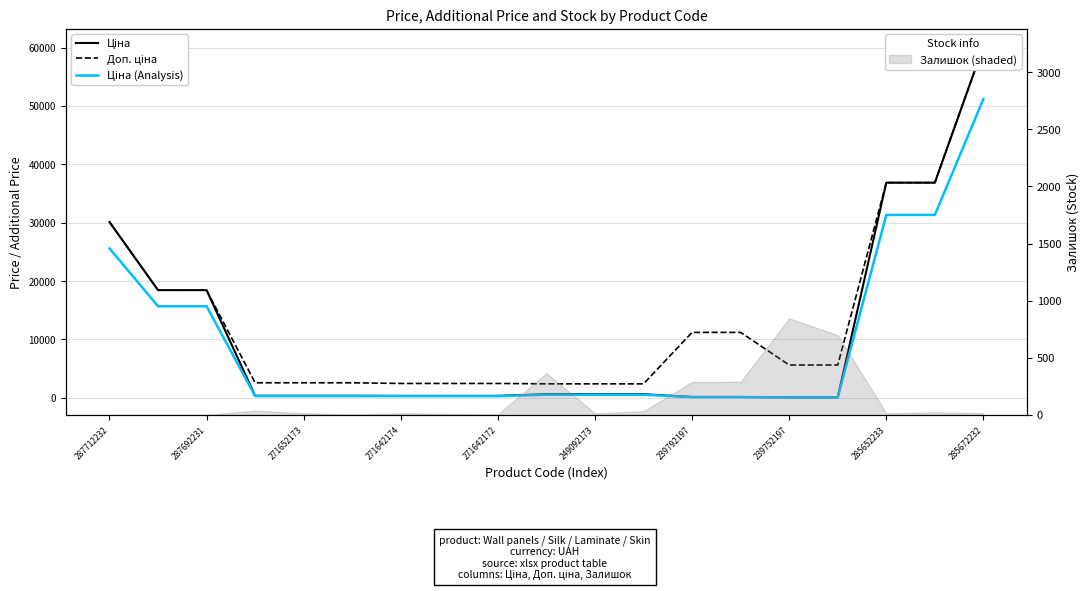

The Доп. ціна series shows 60205.6 at 285672232. True or false?

True